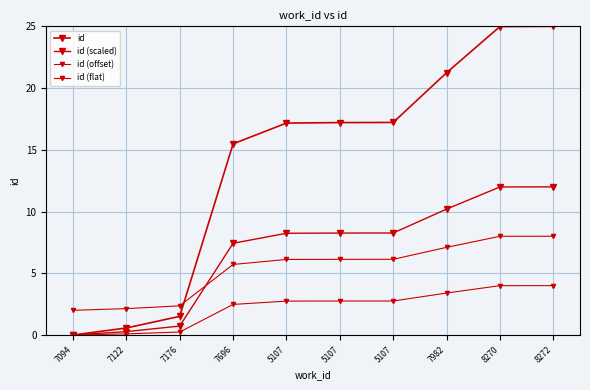

Is this an area chart (filled region under the line)?

No